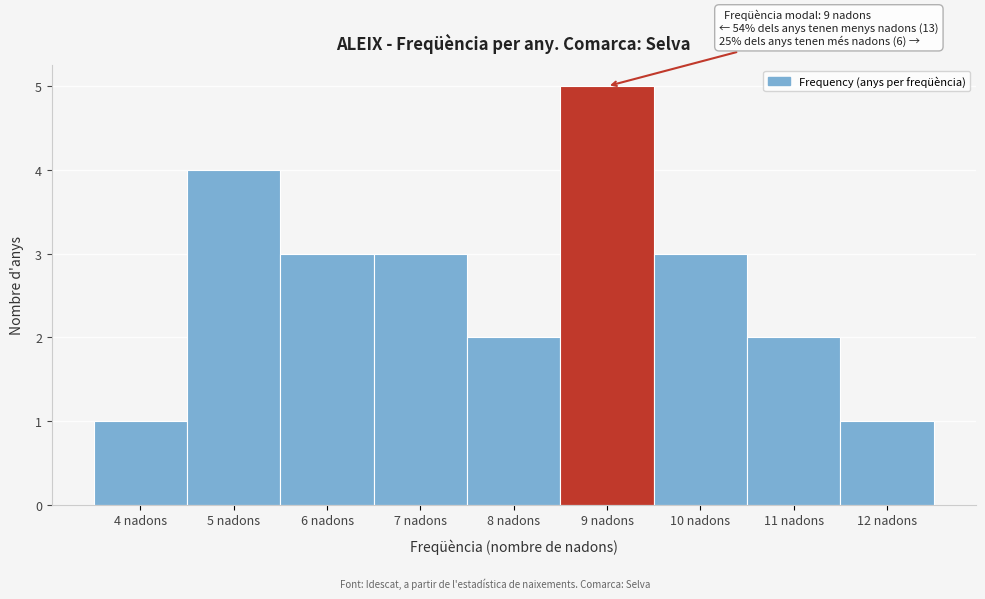

Over which range of the x-axis is the bar tallest?

8.5 to 9.5